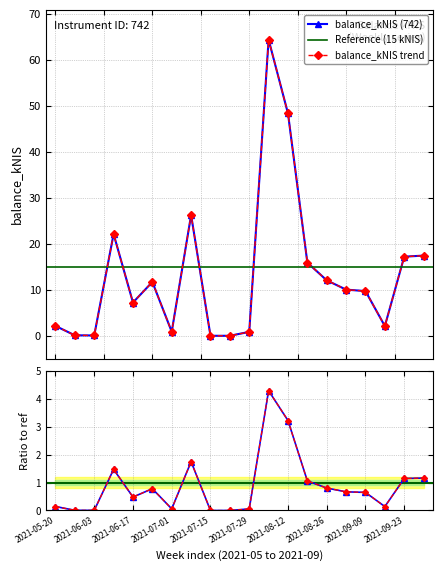

What is the value of the 11th point from the left?

0.8